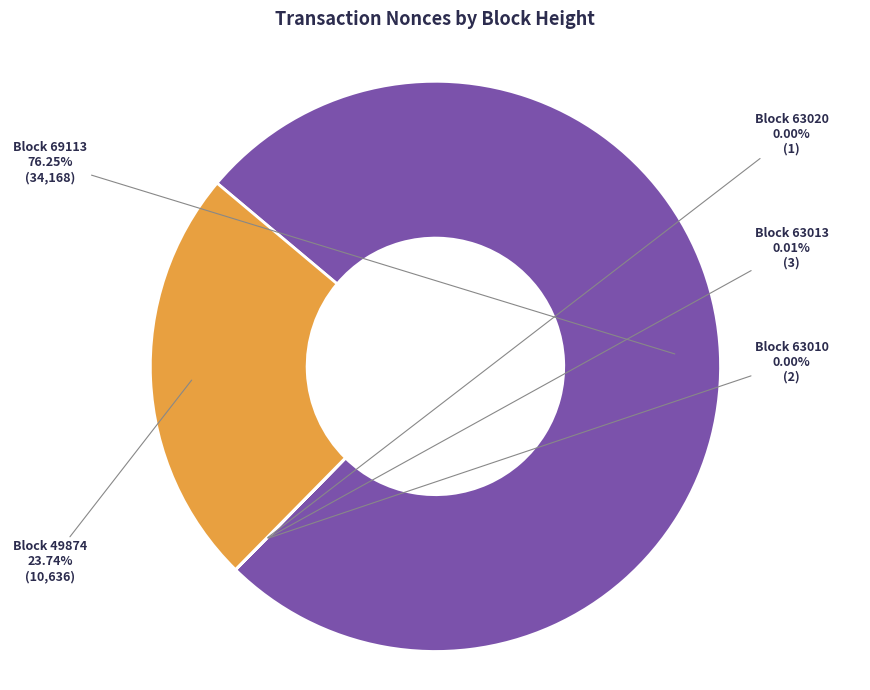

Is there a majority slice in this chart?

Yes